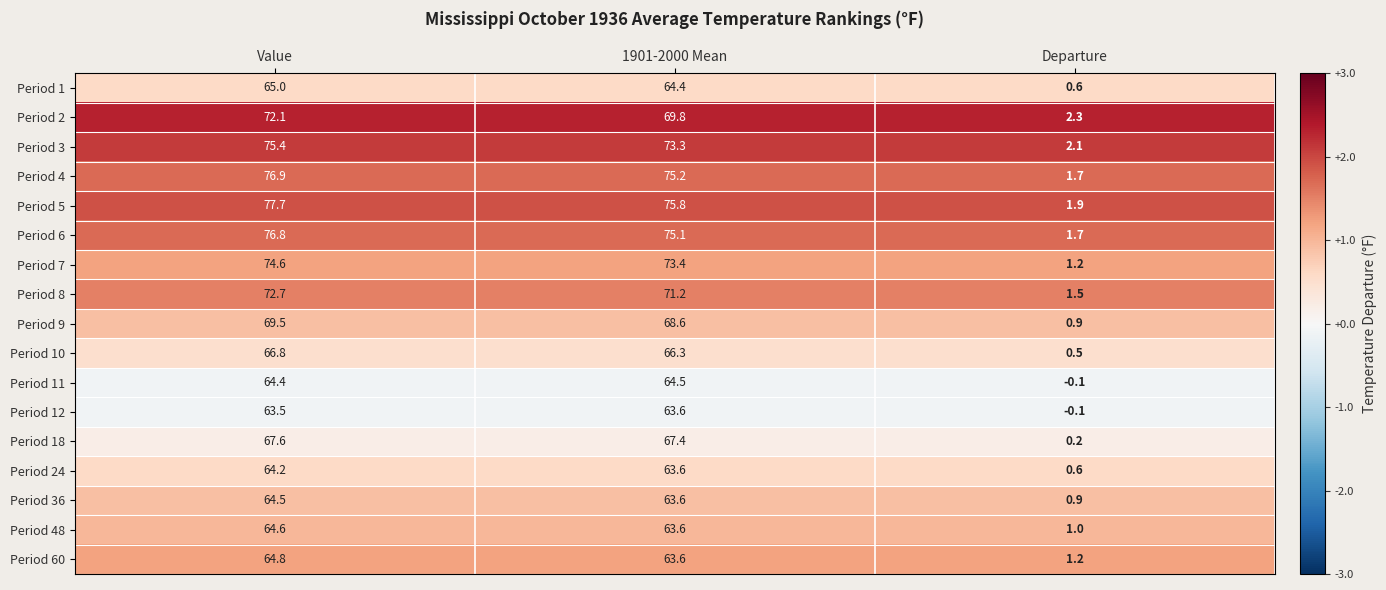

Which series has the largest total across all categories?

Period 5